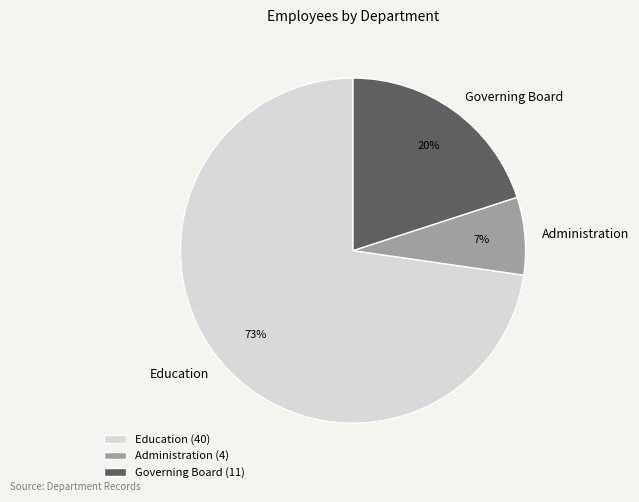

Is there a majority slice in this chart?

Yes